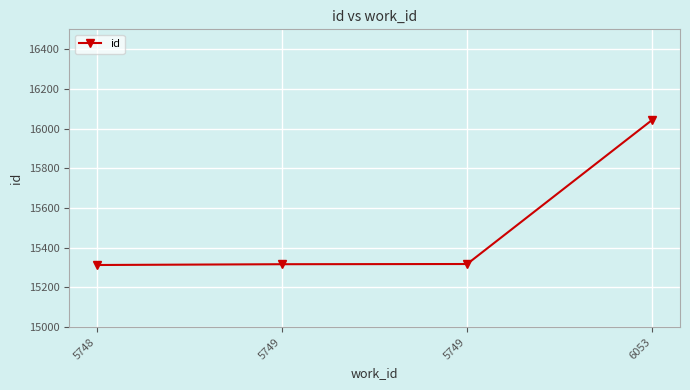

Reading left to right, list all the values displayed in this chart.

5748=15313	5749=15317	5749=15318	6053=16044